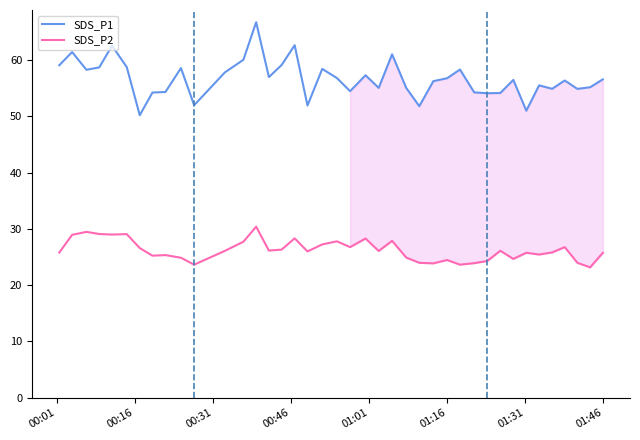

What is the maximum value for SDS_P1?

66.8